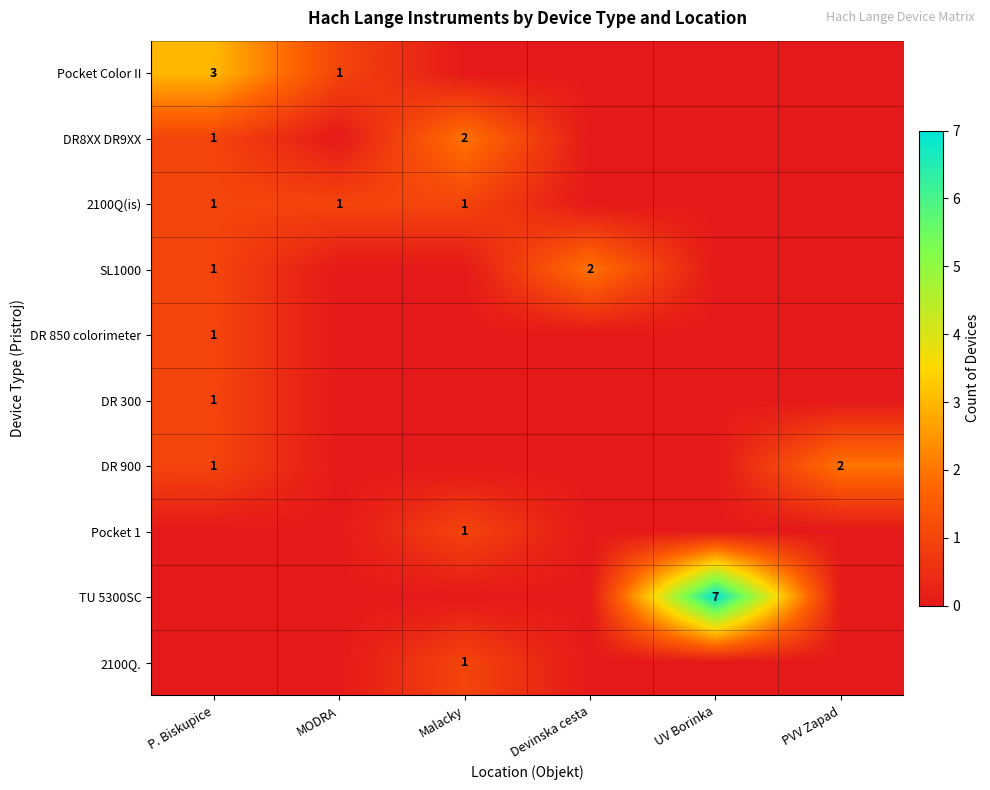

How many categories are shown in the chart?

6